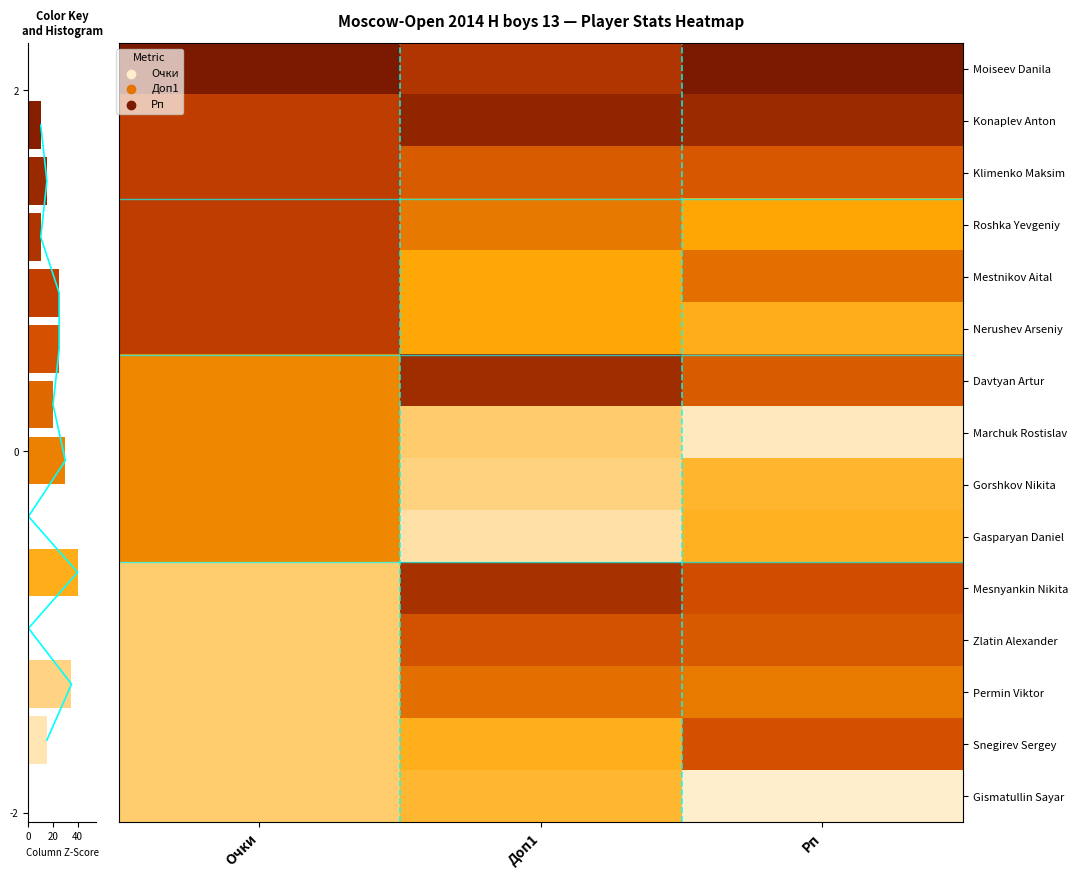

How many Gorshkov Nikita values are between -1 and 0?

2